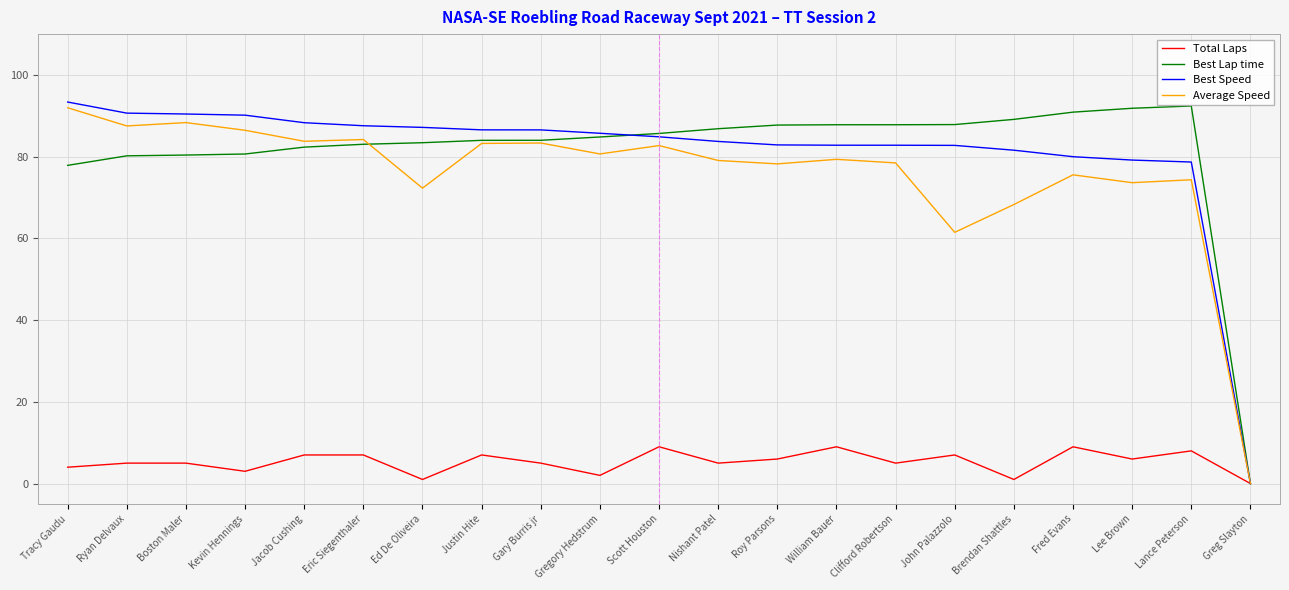

Which category has the lowest value in the Best Speed series?

Greg Slayton